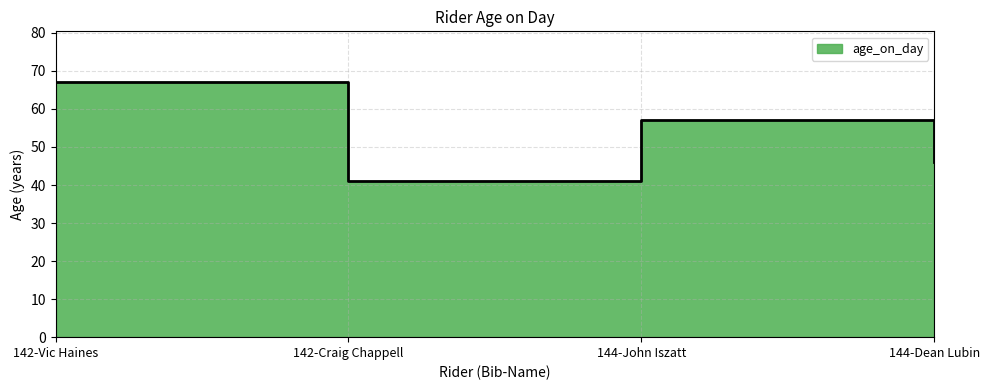

The chart shows a value of 47 at 142-Vic Haines. True or false?

False